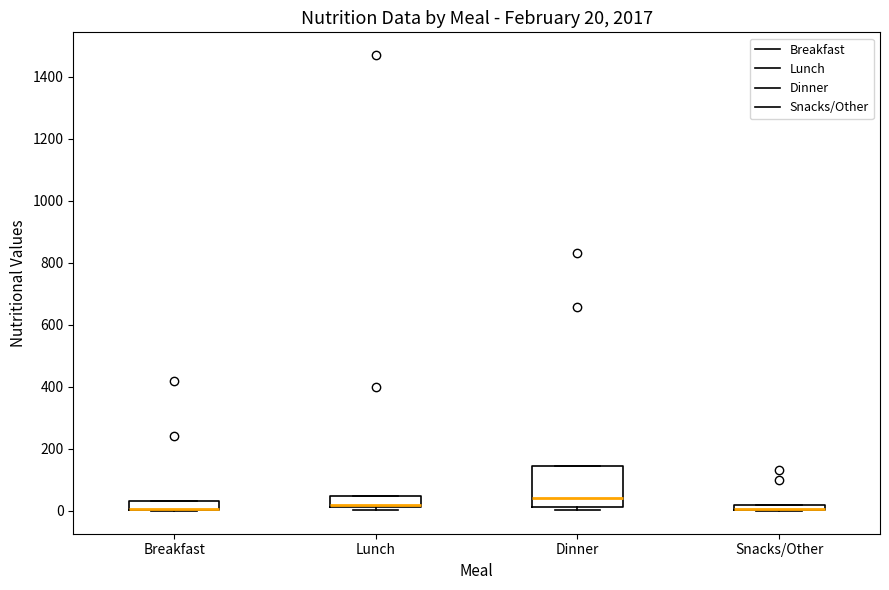

Comparing the boxes themselves (not the whiskers), which one is the tallest?

Dinner